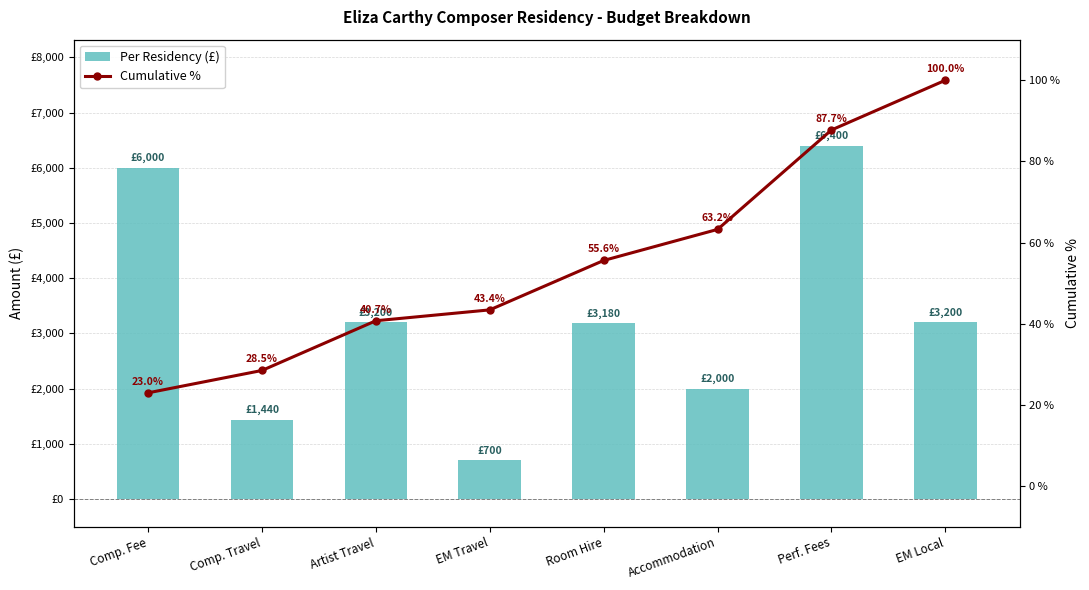

What are all the series names shown in the legend?

Per Residency (£), Cumulative %